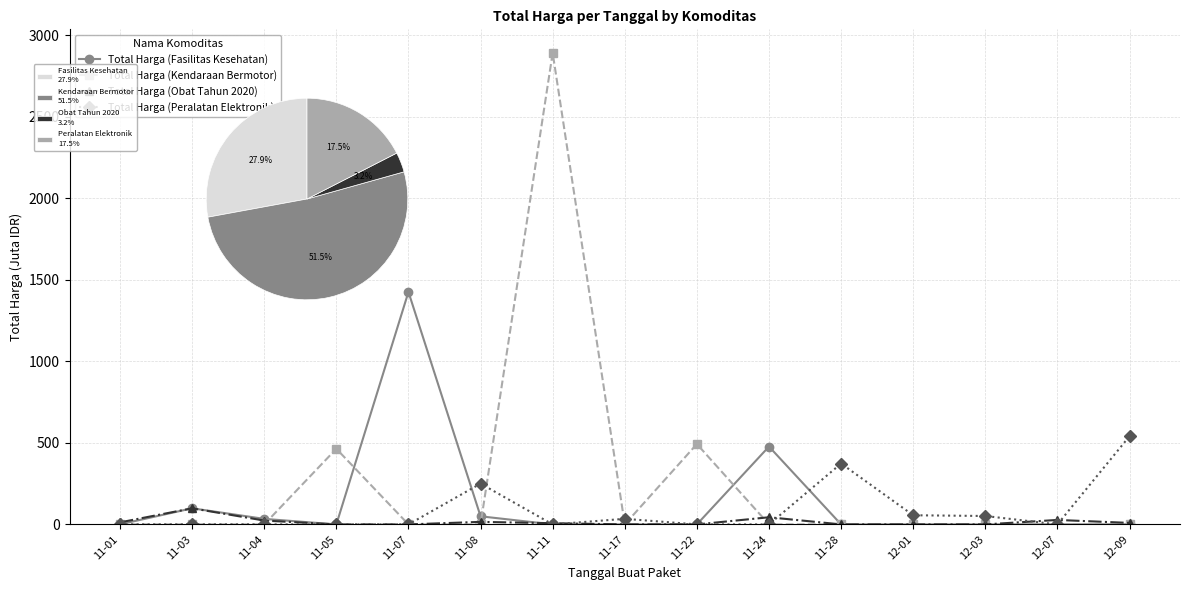

Reading right to left, extract all data points from this chart.

Total Harga (Fasilitas Kesehatan): 12-09=0.0	12-07=0.0	12-03=0.0	12-01=0.0	11-28=0.0	11-24=477.6	11-22=0.0	11-17=0.0	11-11=0.0	11-08=49.7	11-07=1425.9	11-05=0.0	11-04=34.0	11-03=98.8	11-01=0.3
Total Harga (Kendaraan Bermotor): 12-09=0.0	12-07=0.0	12-03=0.0	12-01=0.0	11-28=0.0	11-24=0.0	11-22=493.0	11-17=0.0	11-11=2892.1	11-08=0.0	11-07=0.0	11-05=464.0	11-04=0.0	11-03=0.0	11-01=0.0
Total Harga (Obat Tahun 2020): 12-09=9.2	12-07=27.4	12-03=0.0	12-01=0.0	11-28=0.0	11-24=43.9	11-22=0.0	11-17=0.0	11-11=7.4	11-08=15.5	11-07=0.0	11-05=0.0	11-04=23.7	11-03=98.8	11-01=12.5
Total Harga (Peralatan Elektronik): 12-09=541.1	12-07=0.0	12-03=51.6	12-01=56.2	11-28=373.4	11-24=0.0	11-22=0.0	11-17=34.3	11-11=0.0	11-08=250.3	11-07=0.0	11-05=0.0	11-04=0.0	11-03=0.0	11-01=0.0